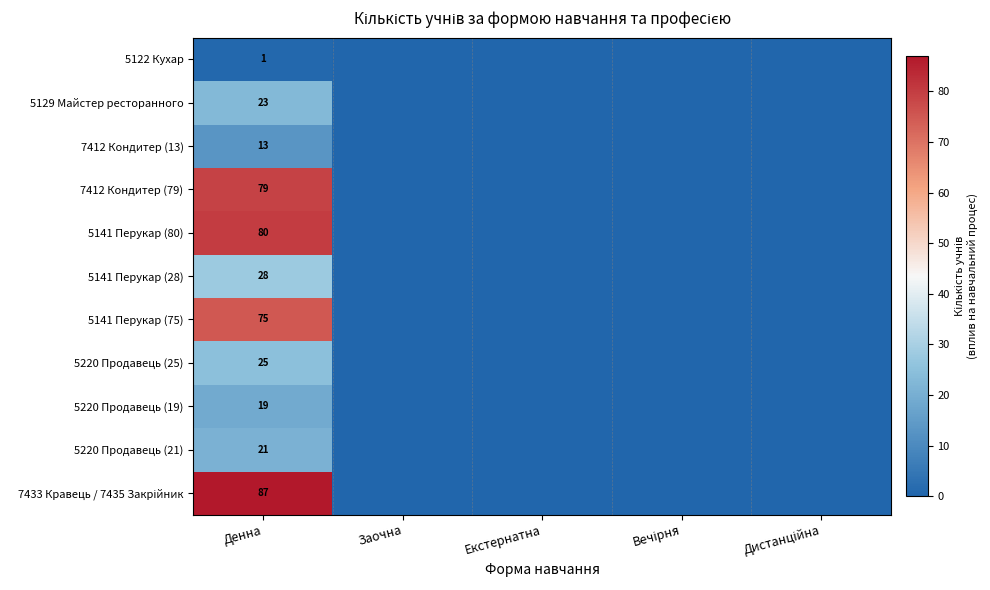

What is the spread (max minus min) of values at Денна?

86